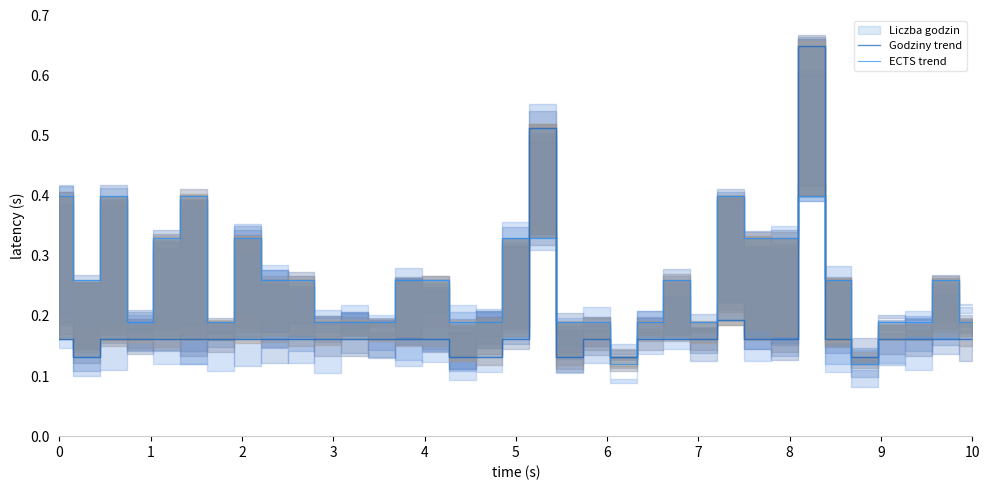

After their last crossing, which series has the higher values: Godziny trend or ECTS trend?

ECTS trend